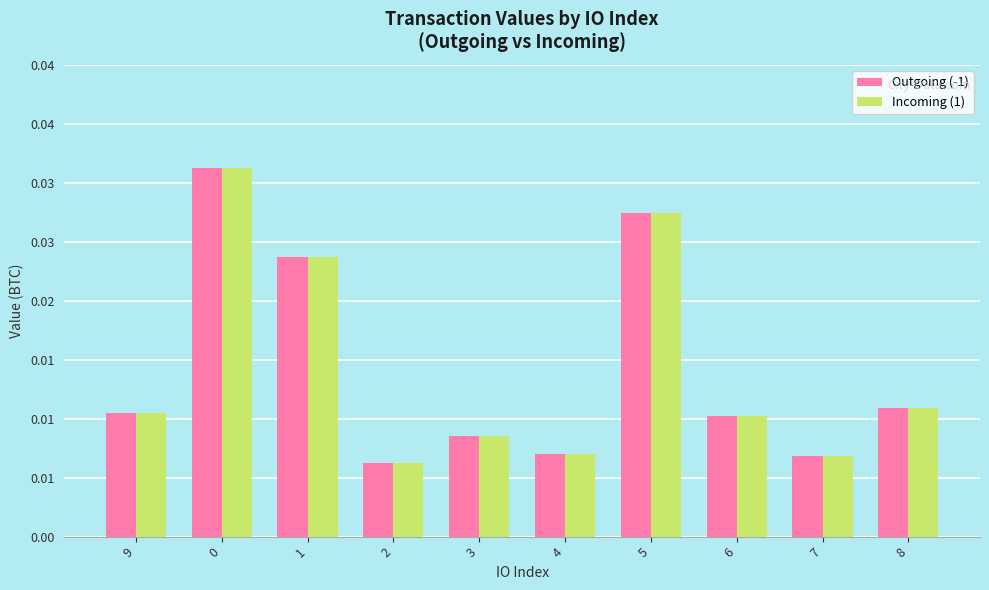

What are all the series names shown in the legend?

Outgoing (-1), Incoming (1)